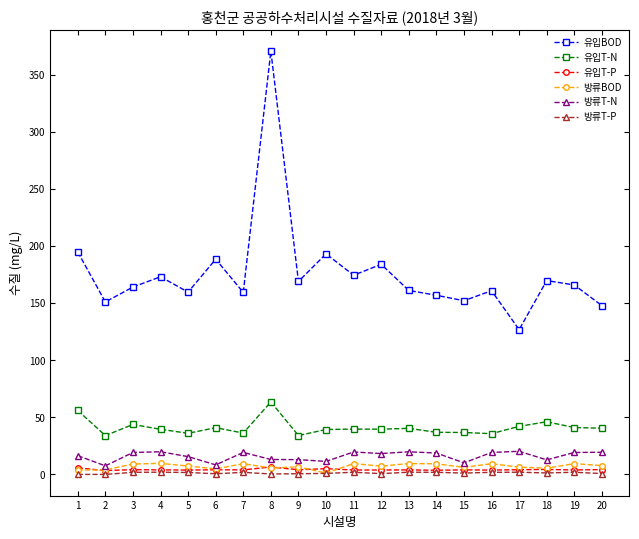

True or false: 방류BOD has more than 0 interior local peaks.

True